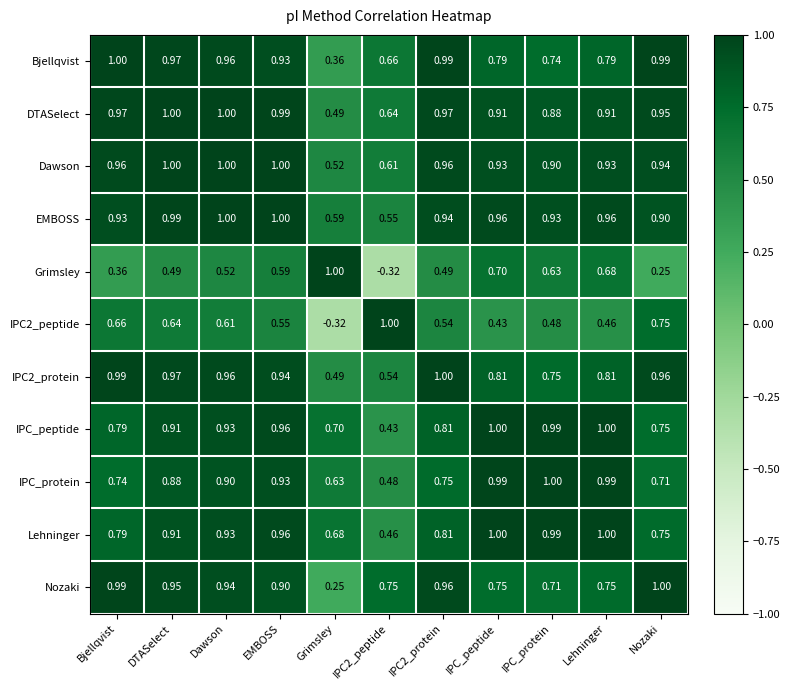

At which label does IPC_protein reach its peak?

IPC_protein